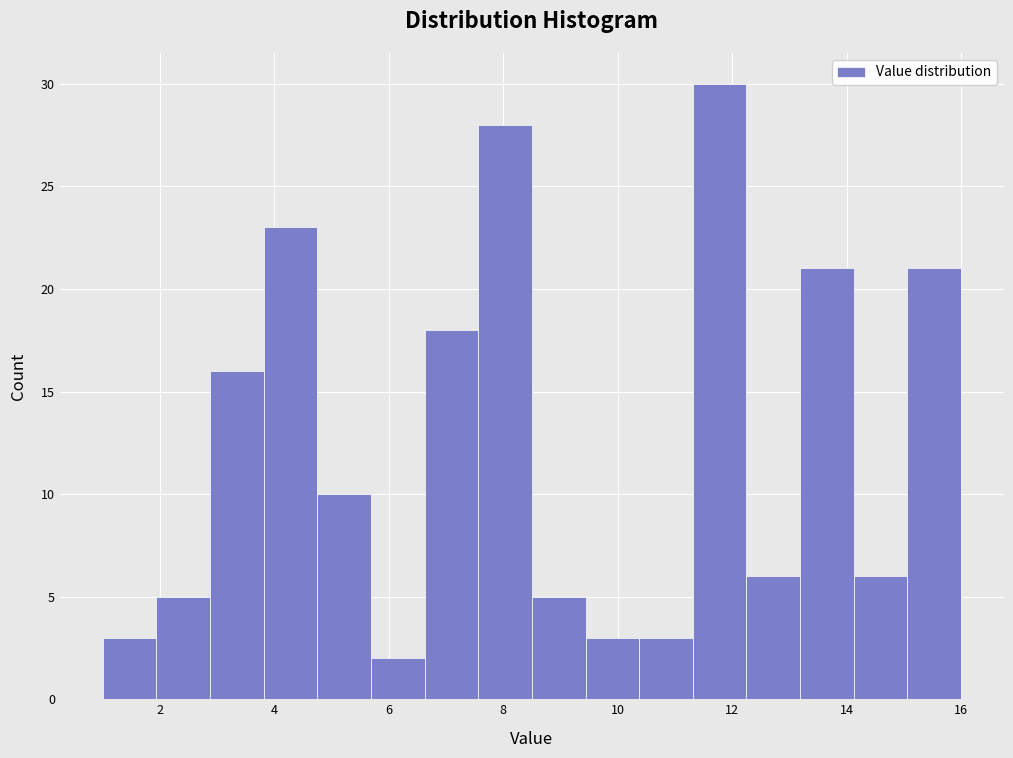

Reading left to right, transcribe this chart: for each bar, give the range it covers on the x-axis and its height. Neither the bar edges nor the heights are printed on the chart, so give them approximately, as read against the axes.

1.0 to 2.0: 3
2.0 to 2.8: 5
2.8 to 3.8: 16
3.8 to 4.8: 23
4.8 to 5.6: 10
5.6 to 6.6: 2
6.6 to 7.6: 18
7.6 to 8.6: 28
8.6 to 9.4: 5
9.4 to 10.4: 3
10.4 to 11.4: 3
11.4 to 12.2: 30
12.2 to 13.2: 6
13.2 to 14.2: 21
14.2 to 15.0: 6
15.0 to 16.0: 21